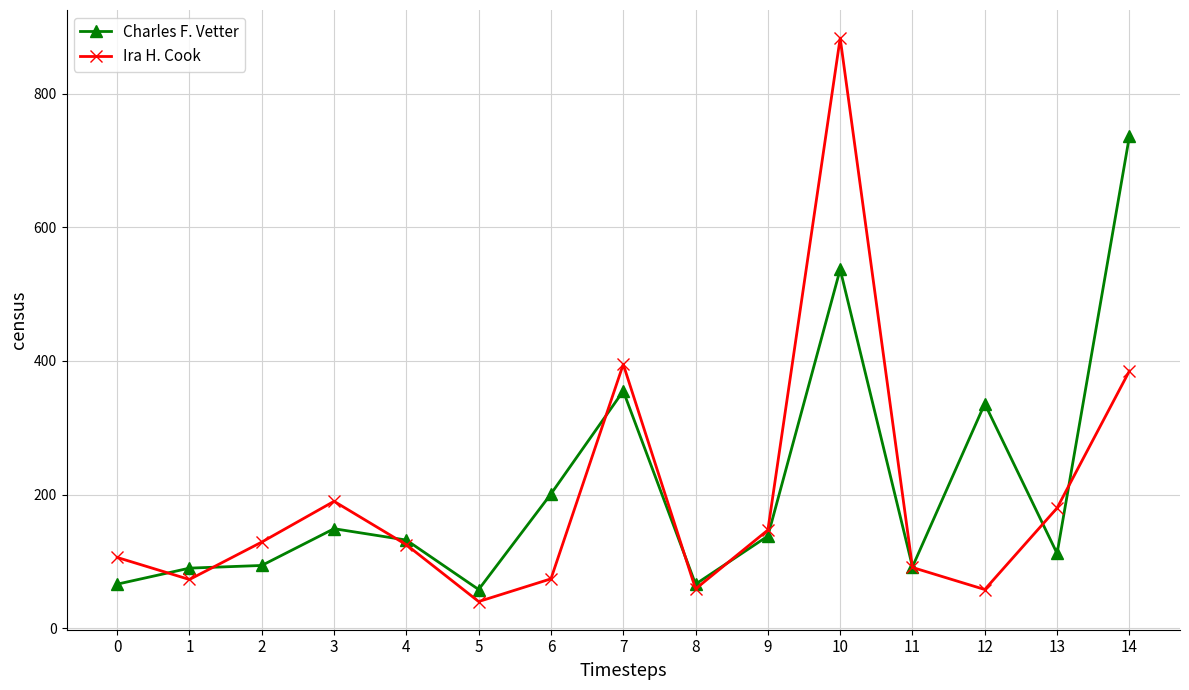

Between 0 and 9, which series saw the biggest shift?

Charles F. Vetter